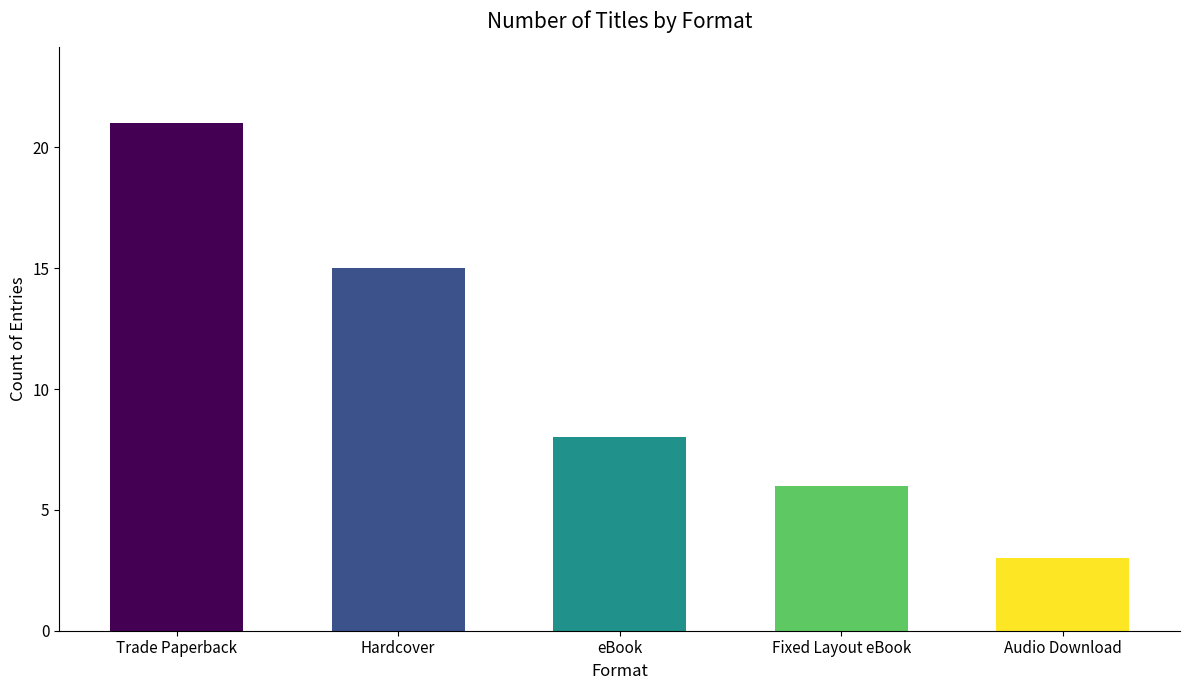

What is the label of the 4th bar from the right?

Hardcover